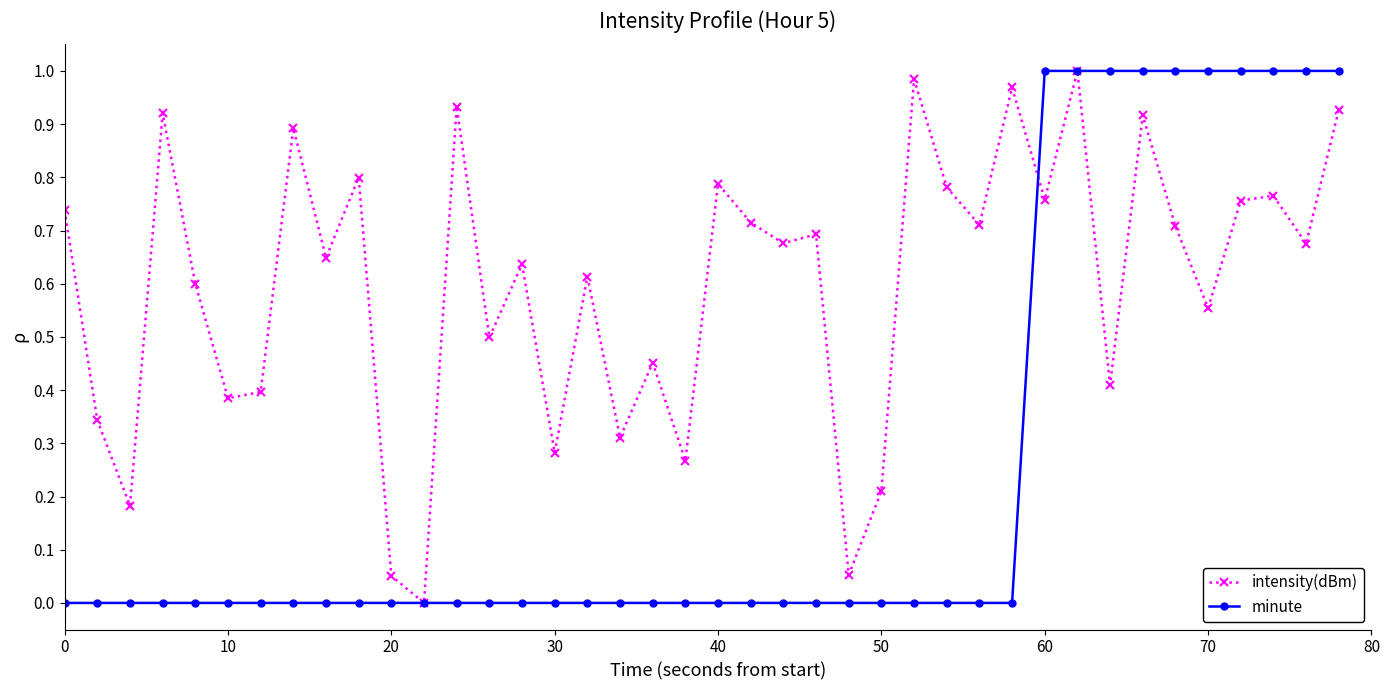

List the series in order of their overall mean, lowest first.

minute, intensity(dBm)